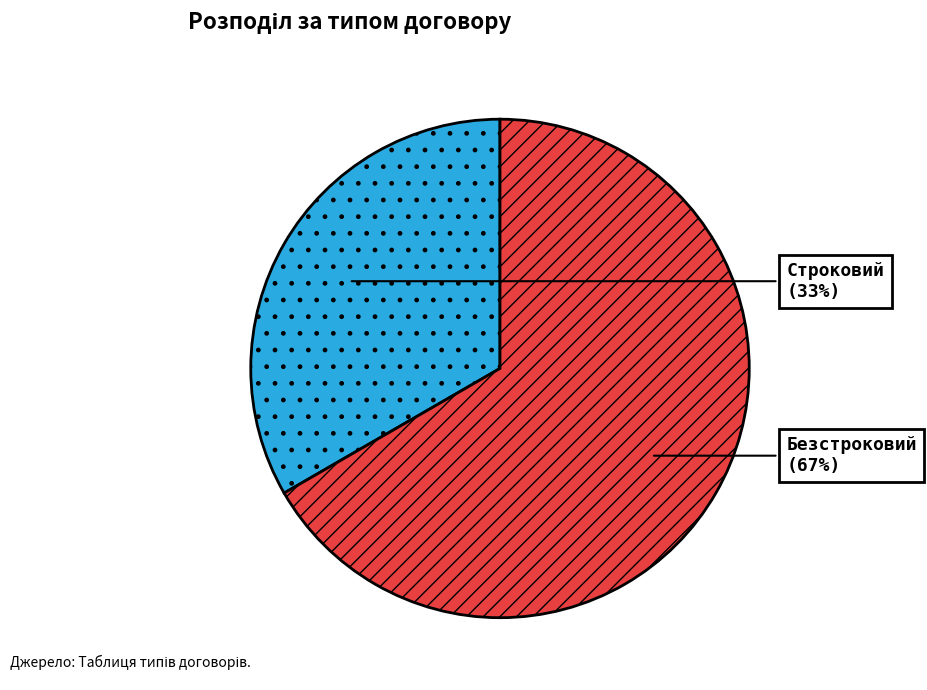

To the nearest percent, what is the average slice percentage?

50%